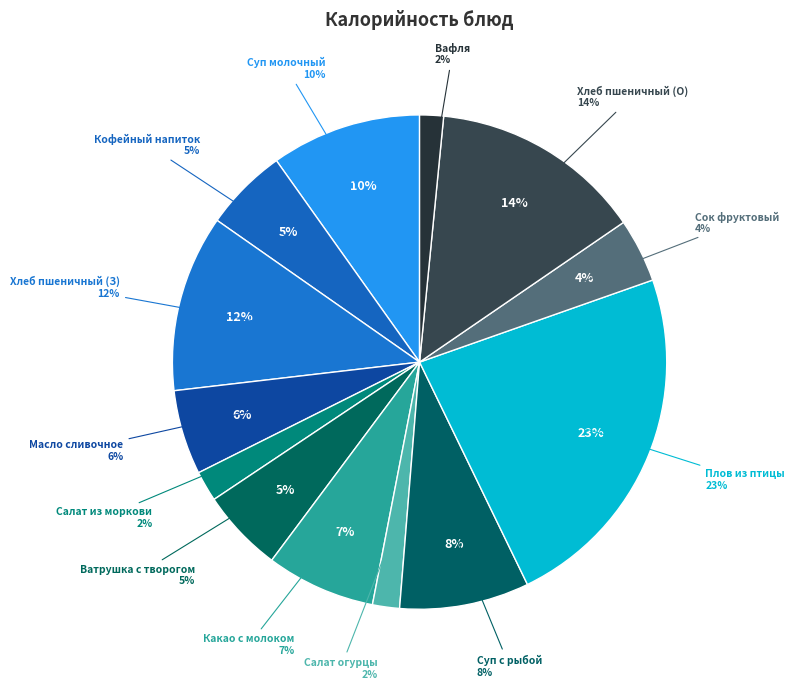

Count the number of slices in the pie.

13